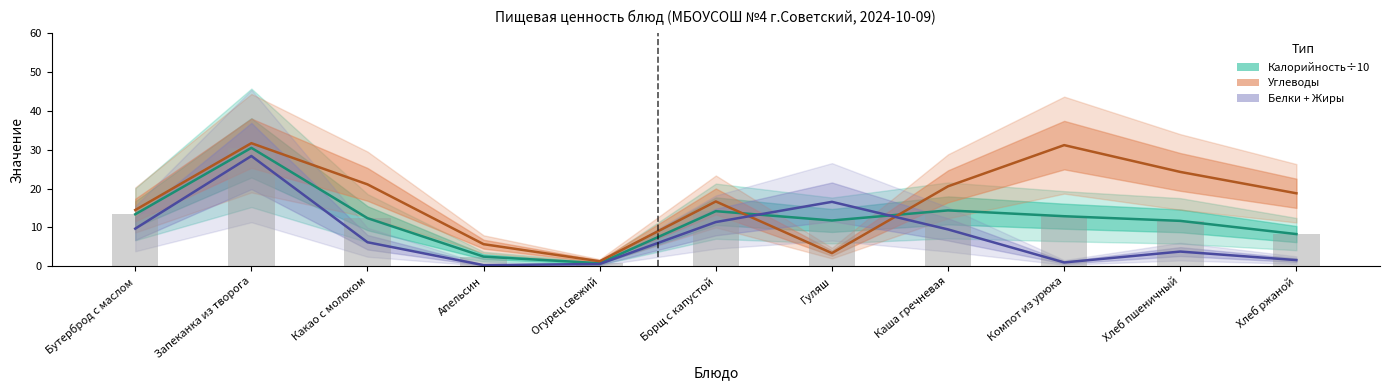

Where is the data nearest to the value 15?

Каша гречневая